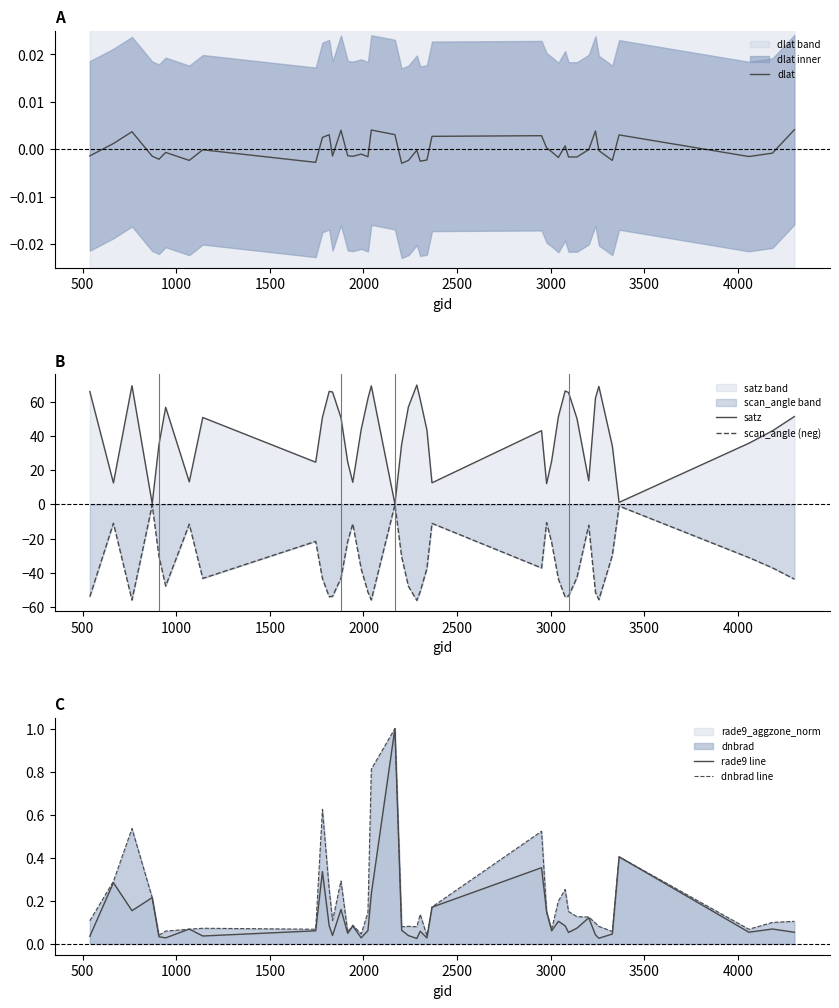

What is the maximum value for rade9 line?

1.0